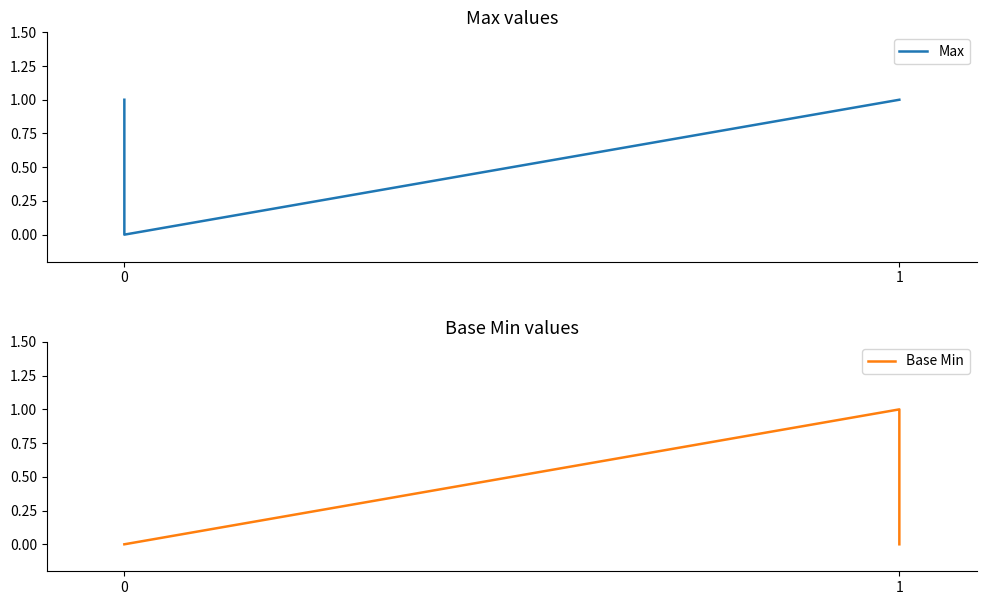

How many lines are shown in the chart?

2